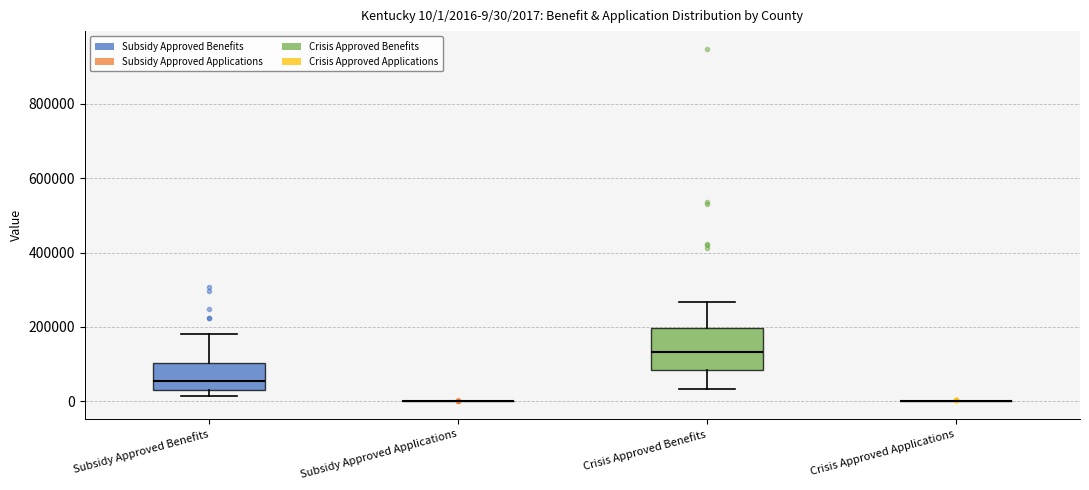

Which box is the tallest, from its lower edge to its upper edge?

Crisis Approved Benefits